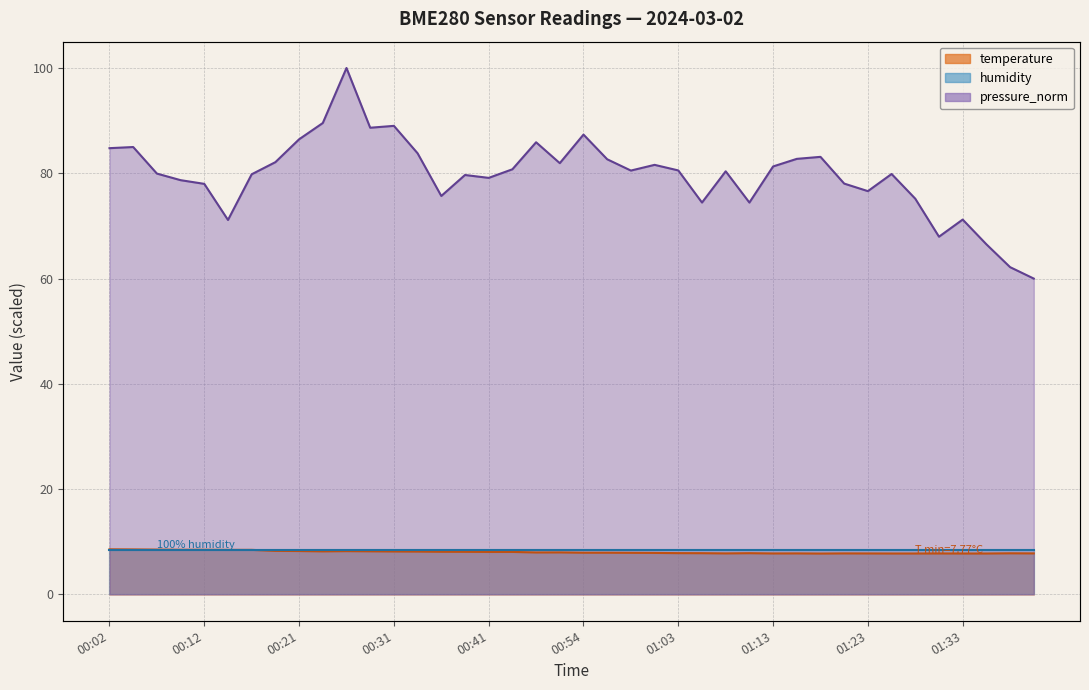

Which category has the lowest value in the pressure_norm series?

01:40